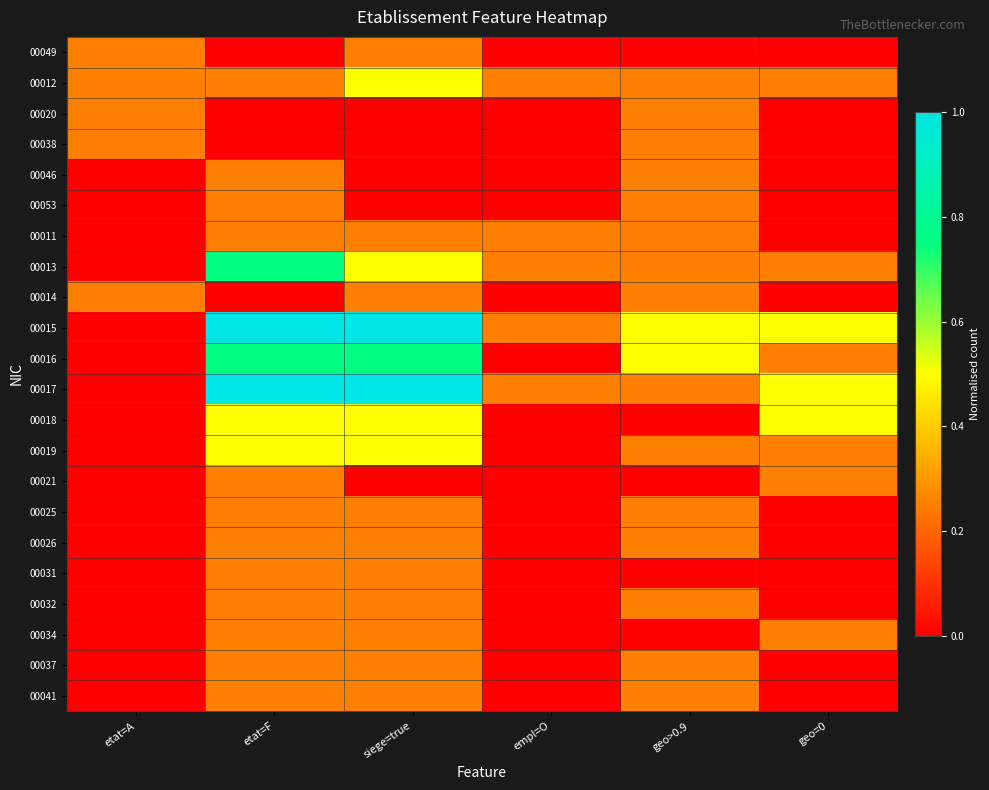

List the series in order of their peak value, highest first.

00015, 00017, 00013, 00016, 00012, 00018, 00019, 00049, 00020, 00038, 00046, 00053, 00011, 00014, 00021, 00025, 00026, 00031, 00032, 00034, 00037, 00041